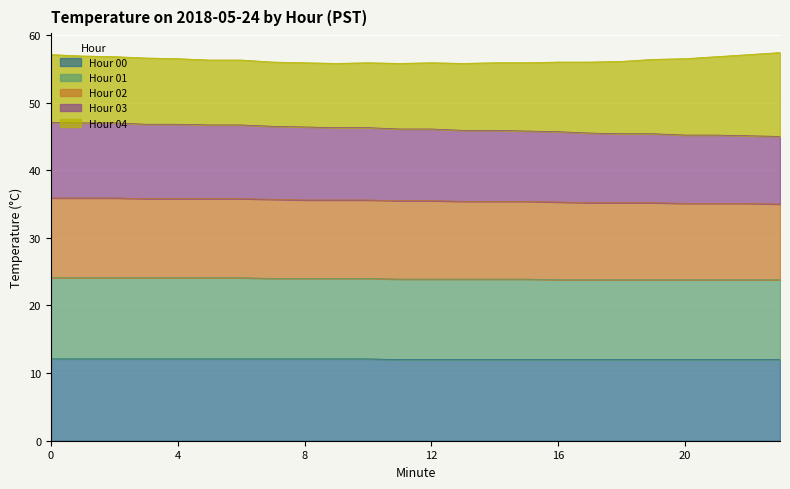

What is the value of the 00 point at the 7th from the left?

12.1